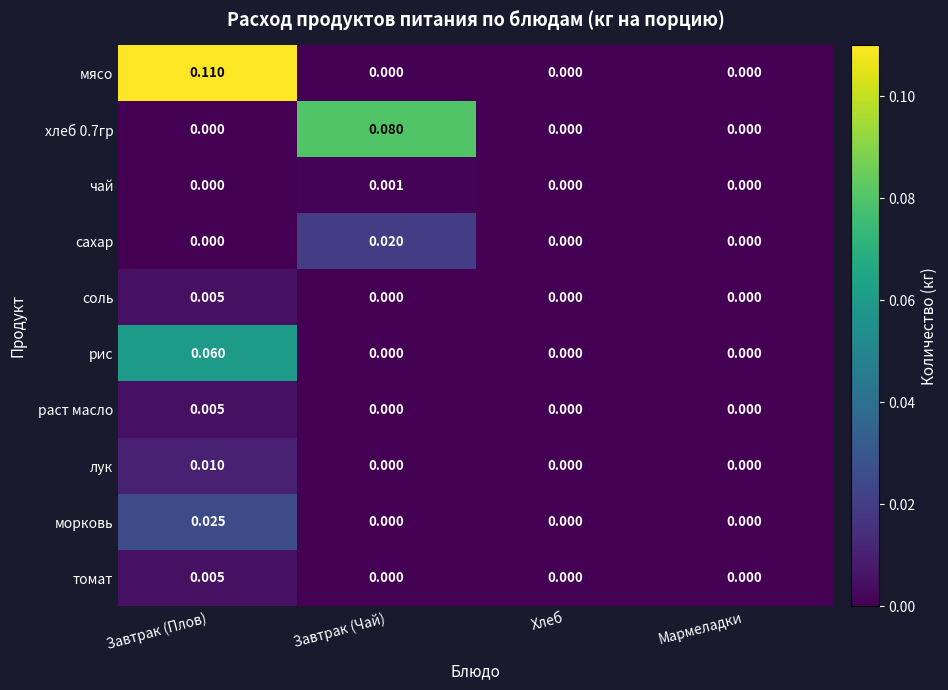

At which category does the chart reach its peak across all series?

Завтрак (Плов)